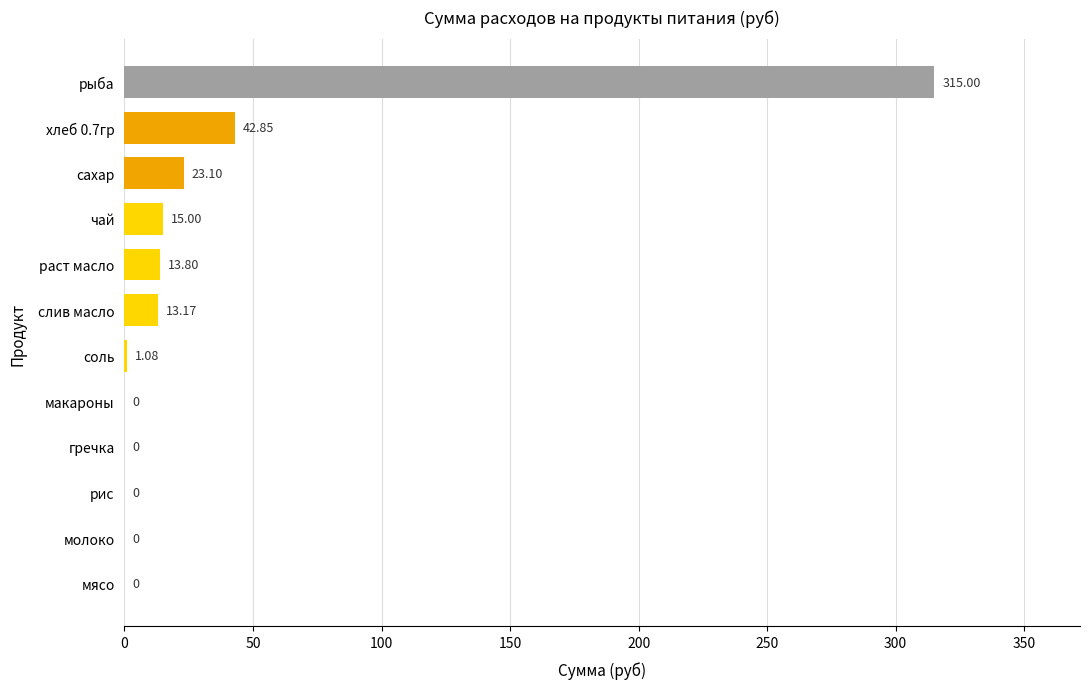

How many distinct data groups are displayed?

1